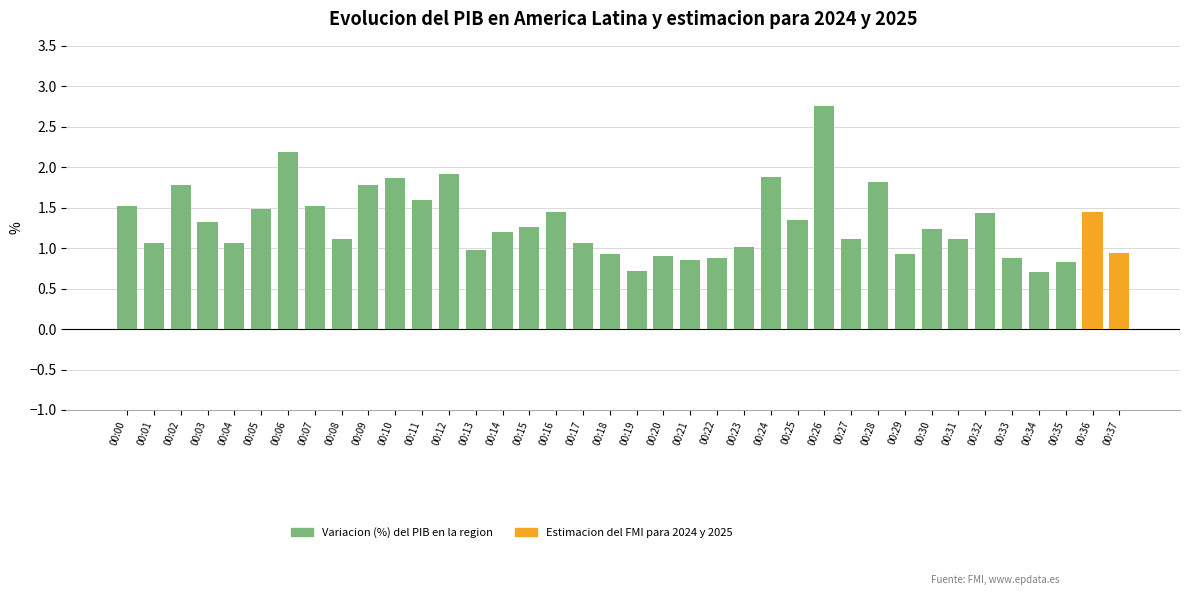

Where does the data first go above 1?

00:00